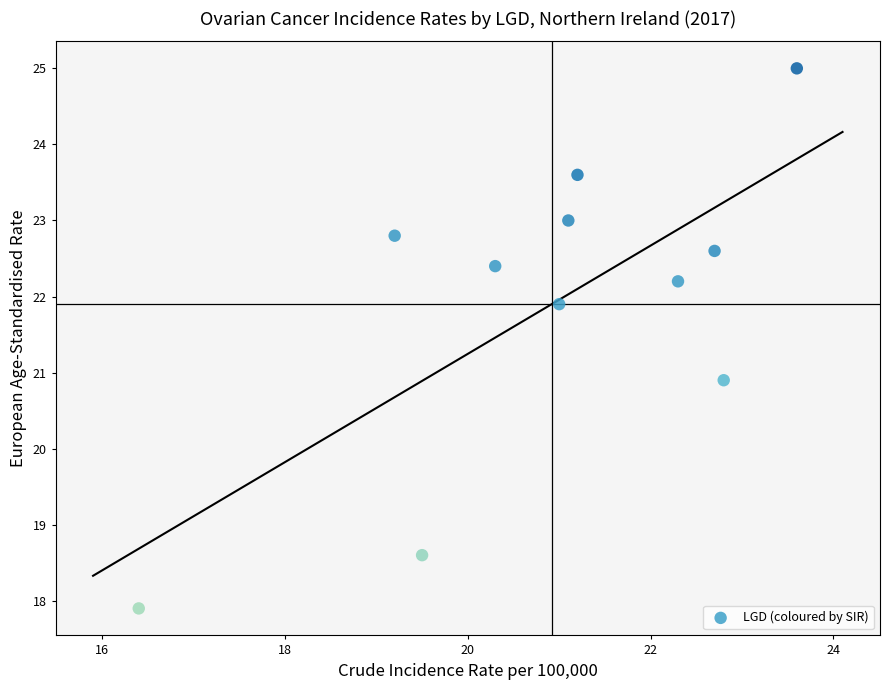

What is the average X value?

20.9